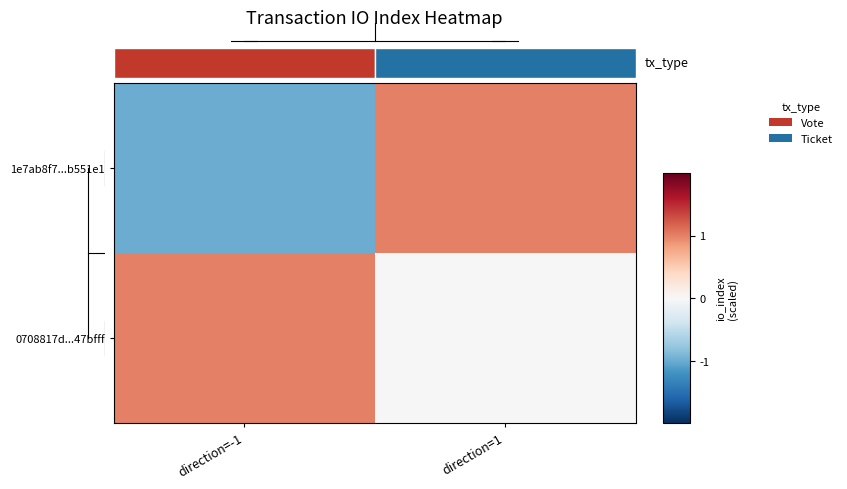

Is it true that 1e7ab8f7...b551e1 equals 1 at direction=1?

False